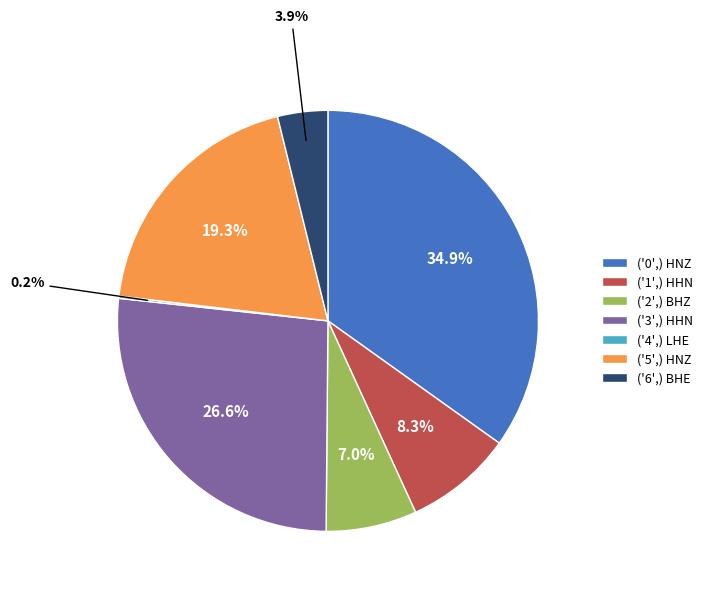

Is ('5',) HNZ the majority of the pie?

No